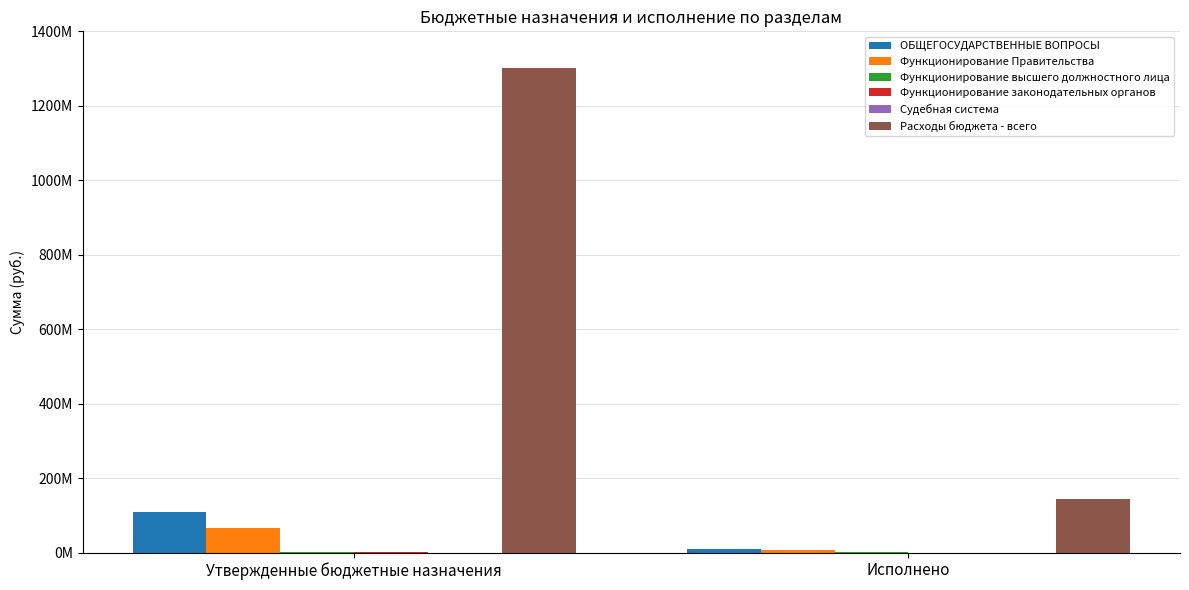

Which series has the largest total across all categories?

Расходы бюджета - всего